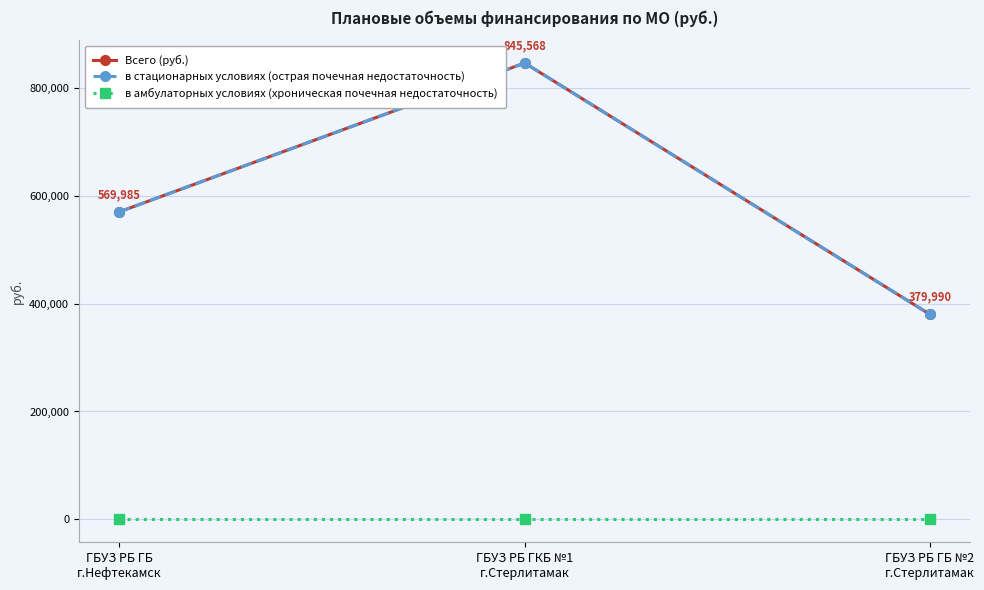

At ГБУЗ РБ ГКБ №1
г.Стерлитамак, list the series in order from largest to smallest.

Всего (руб.), в стационарных условиях (острая почечная недостаточность), в амбулаторных условиях (хроническая почечная недостаточность)